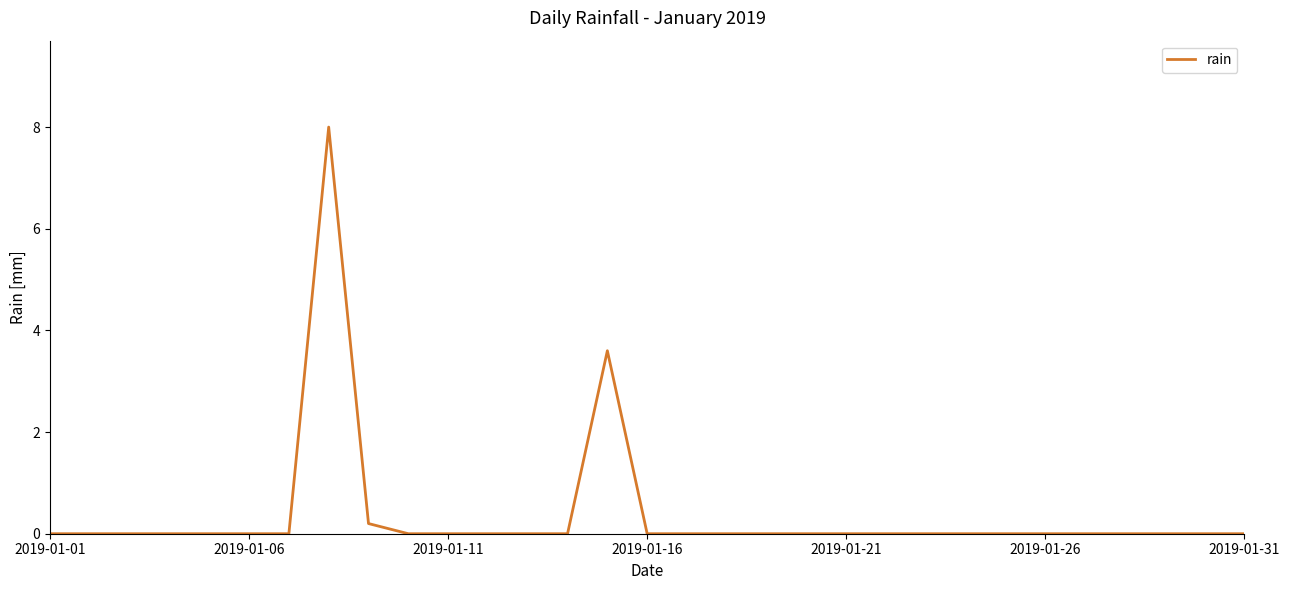

True or false: the data has more than 0 interior local peaks.

True